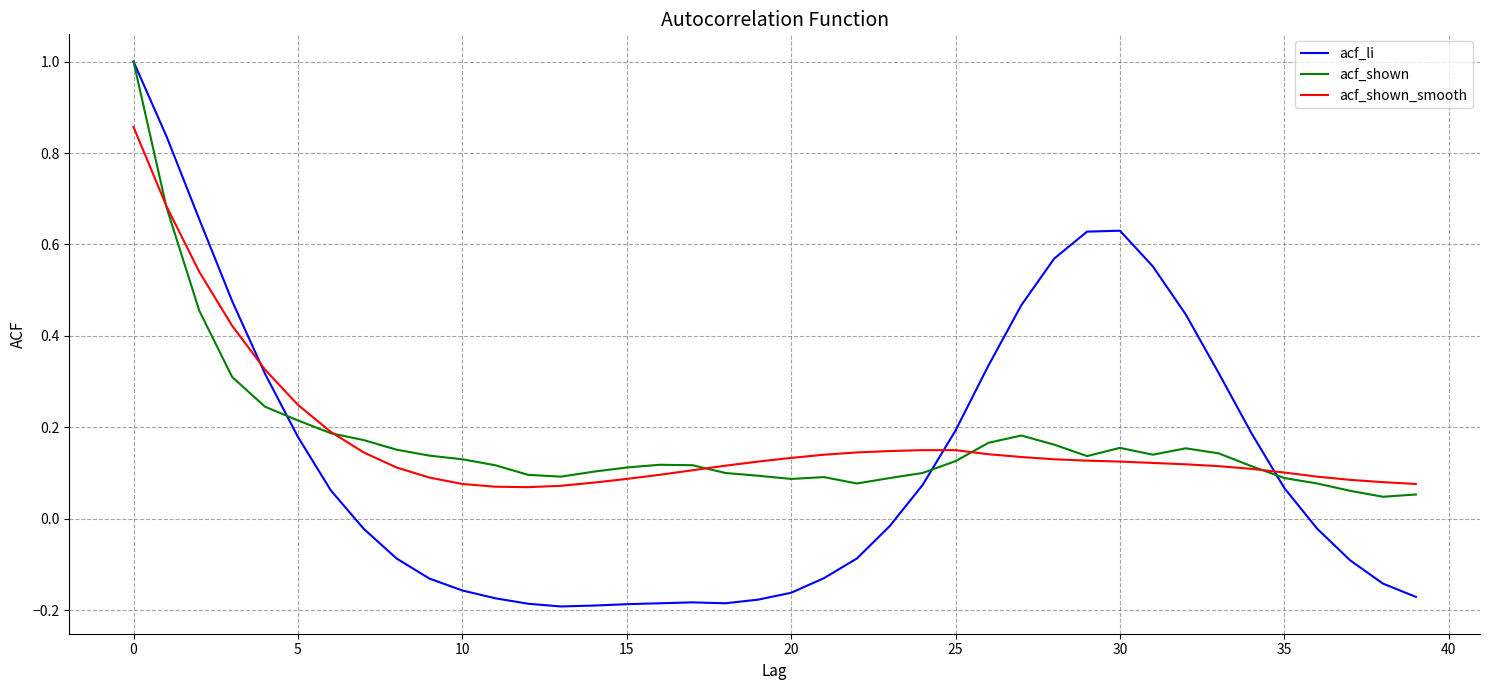

True or false: acf_shown has more than 0 points higher than both neighbors.

True